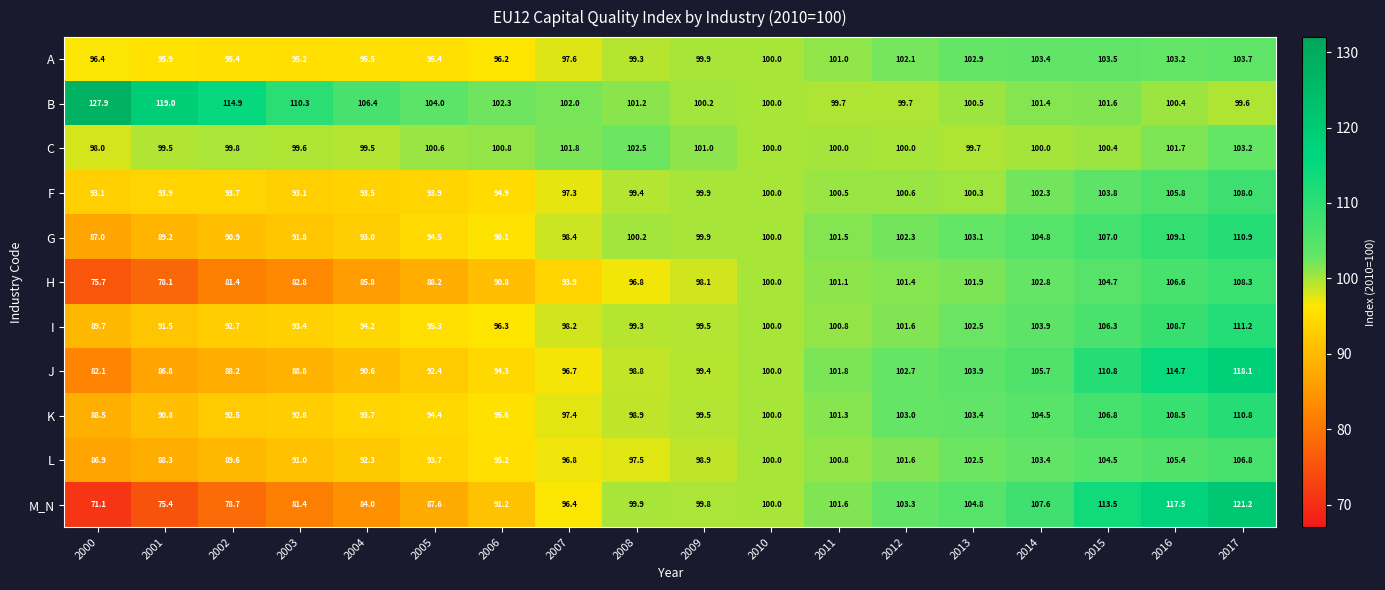

What is the total value across all series at 2013?

1125.5